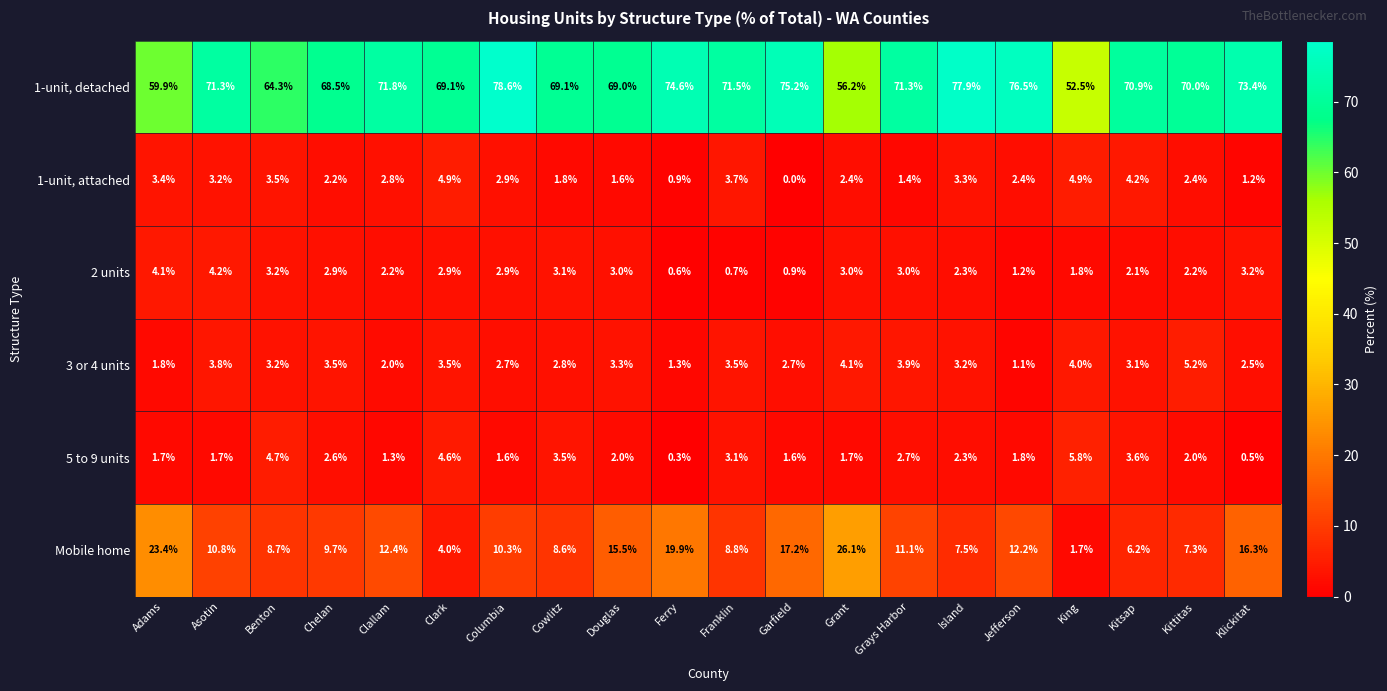

At Cowlitz, list the series in order from largest to smallest.

1-unit, detached, Mobile home, 5 to 9 units, 2 units, 3 or 4 units, 1-unit, attached